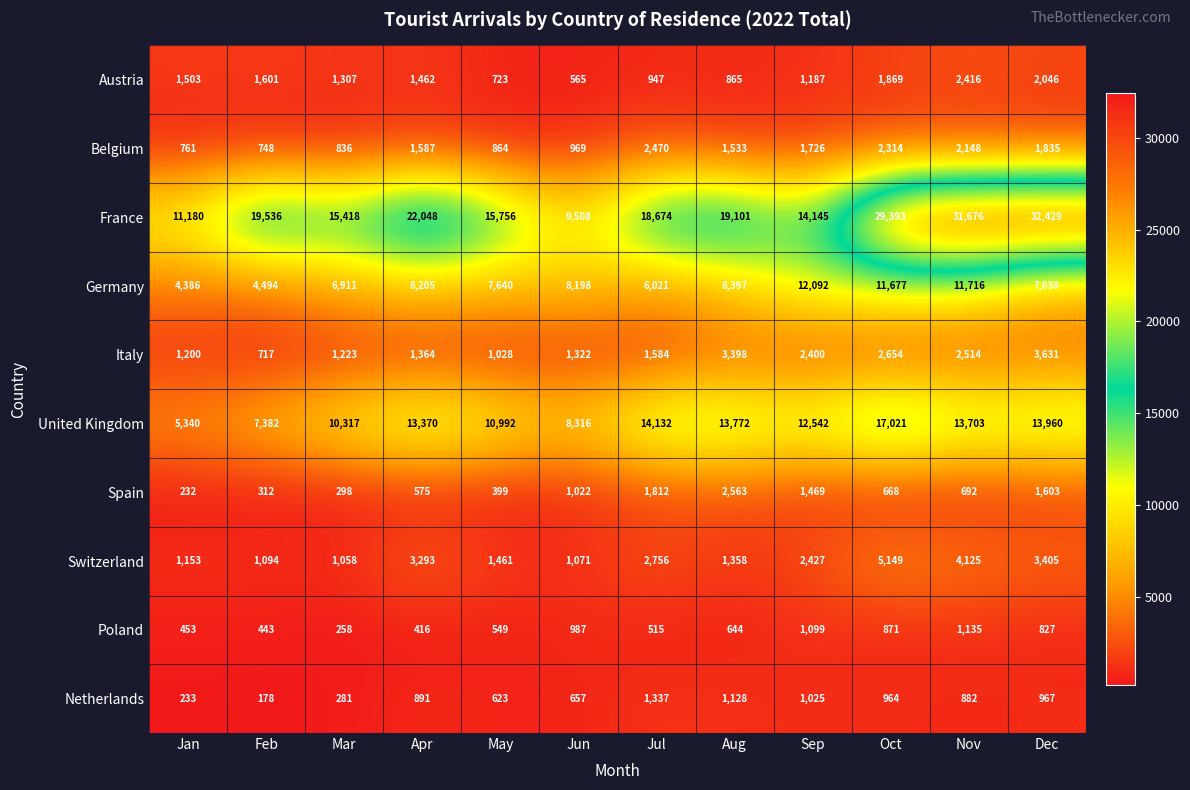

What is the minimum value for Belgium?

748